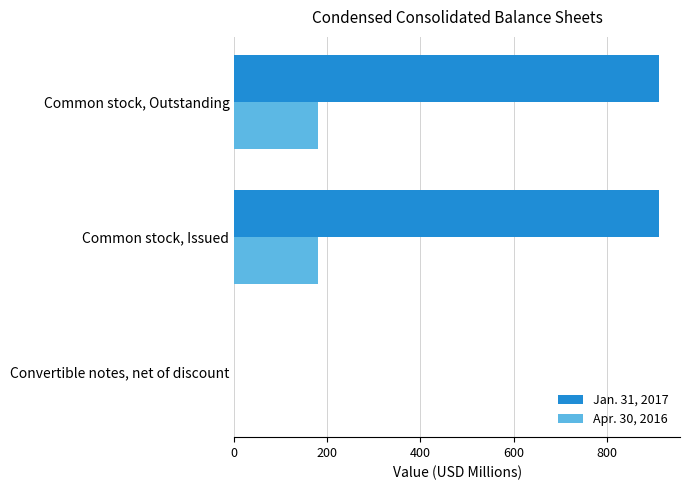

Which series has the largest total across all categories?

Jan. 31, 2017